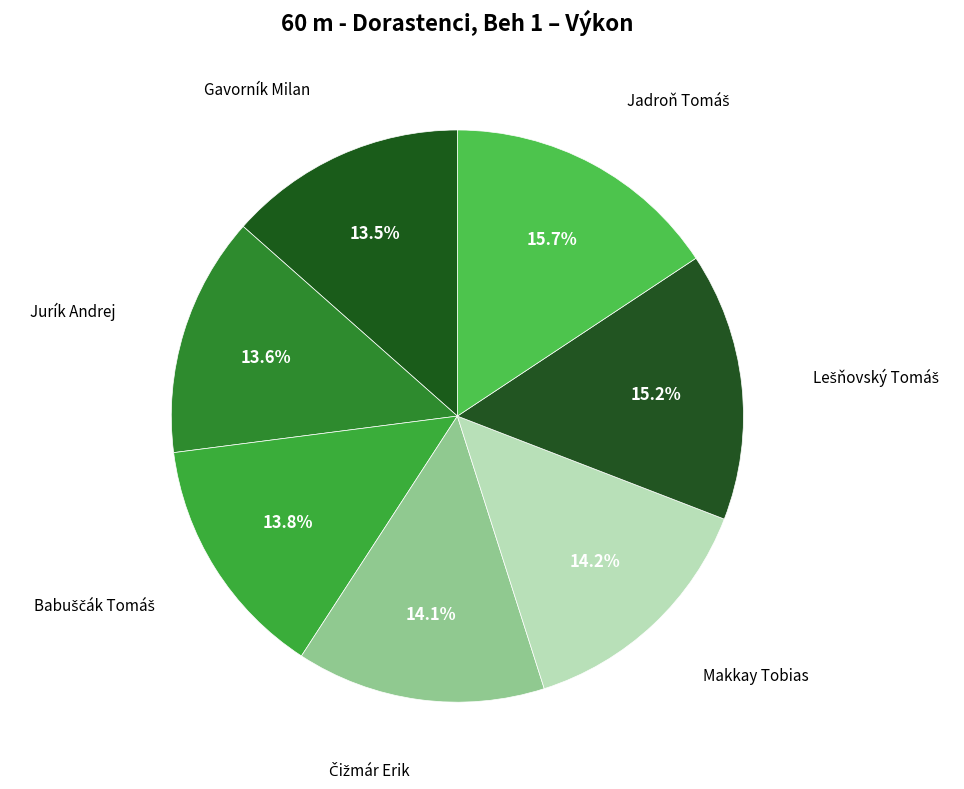

What is the largest slice in the pie chart?

Jadroň Tomáš